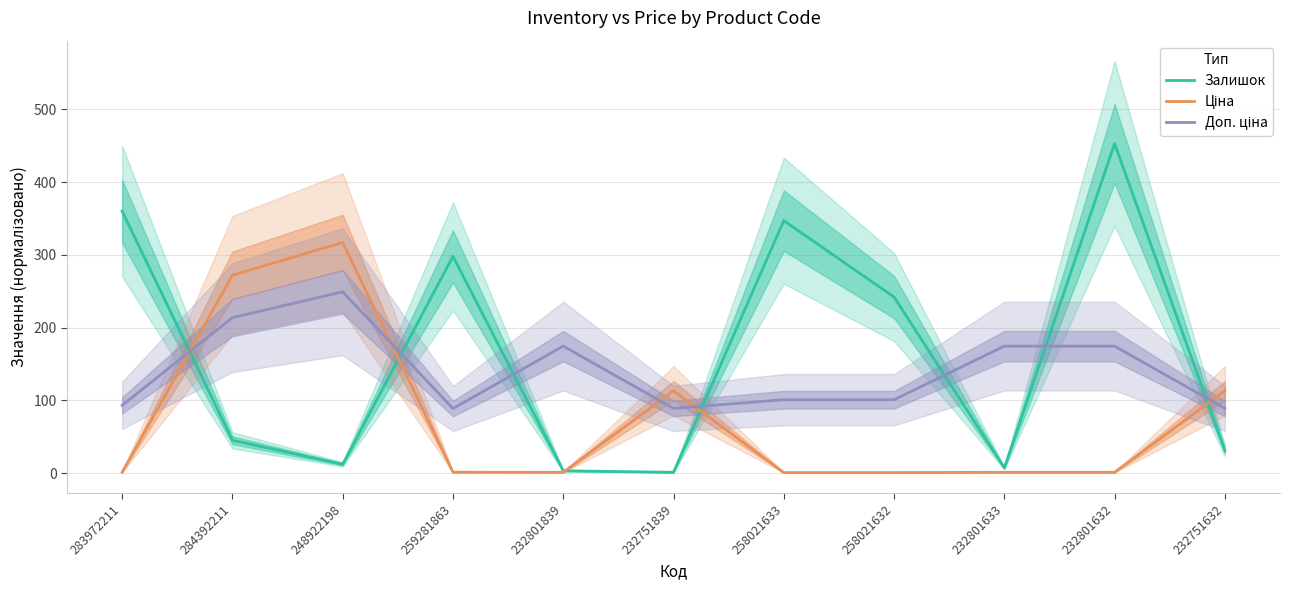

What is the greatest value displayed?

453.0